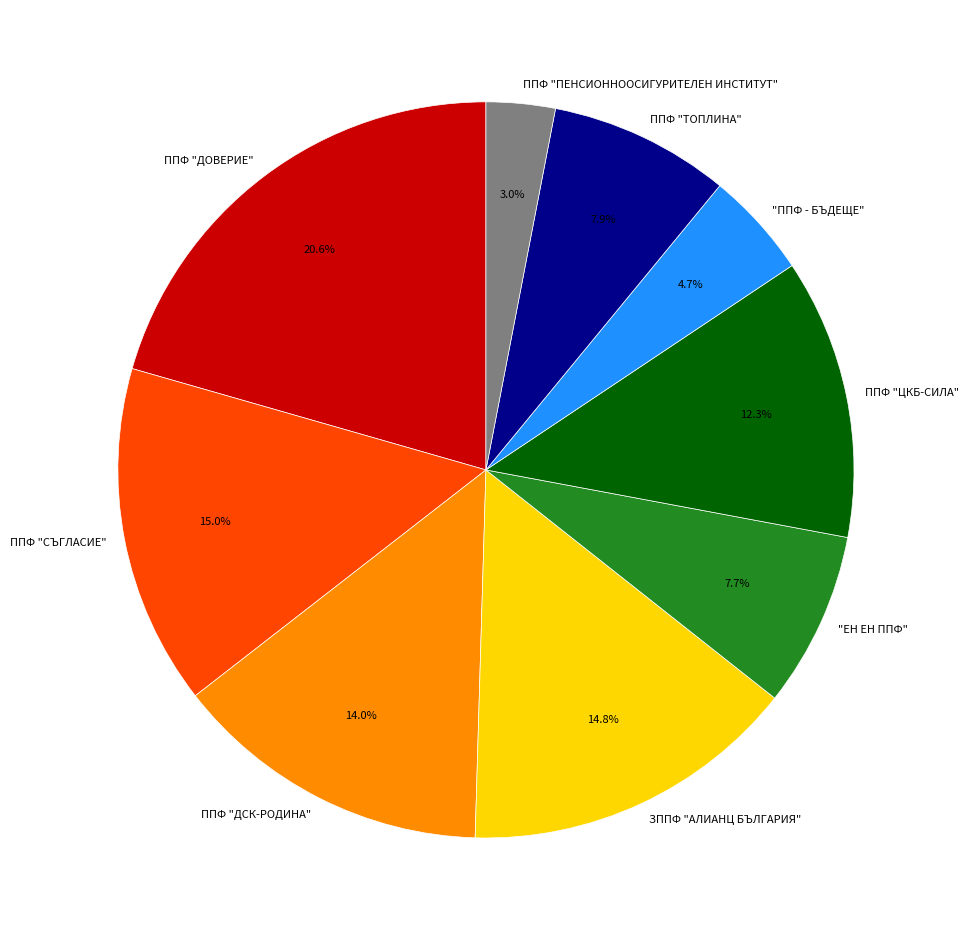

Is it true that ППФ "ДСК-РОДИНА" is 27% of the pie?

False